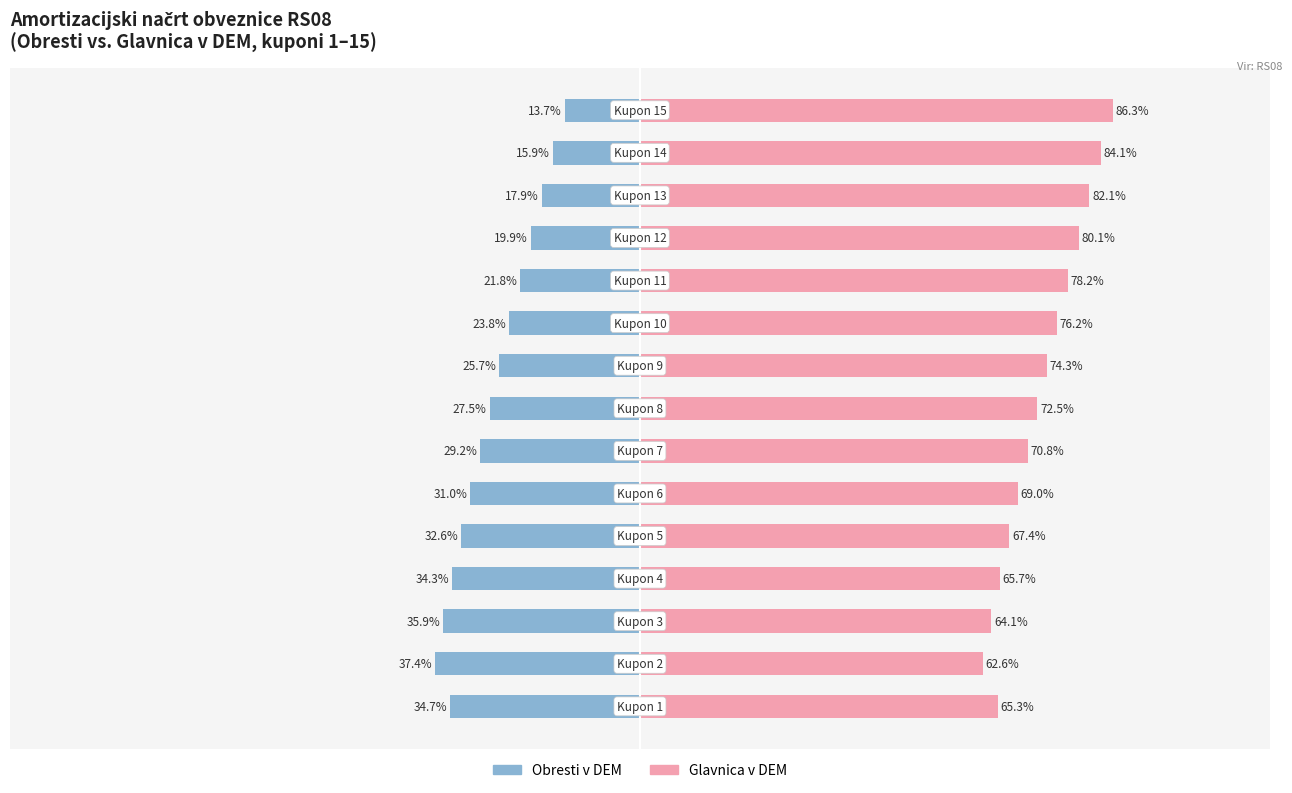

Is it true that Obresti v DEM equals -60.3 at 2?

False